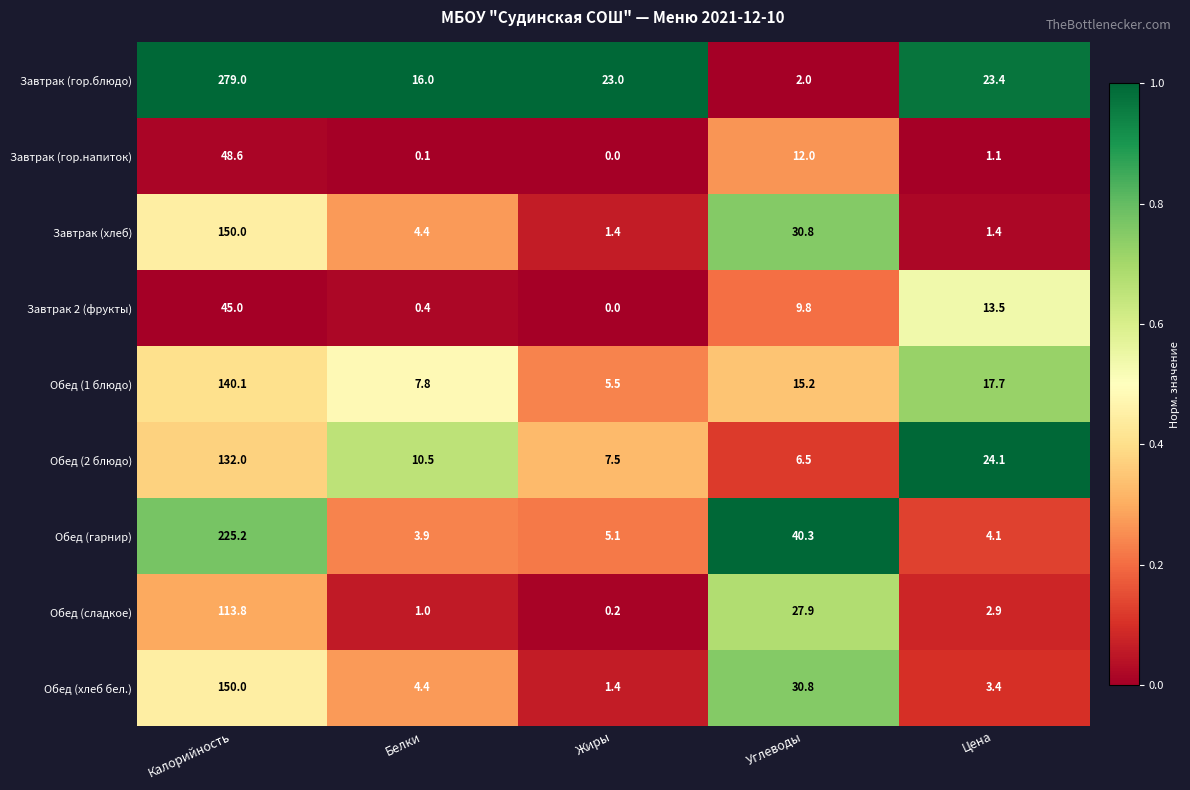

How many values in the Завтрак 2 (фрукты) series are below 9?

2